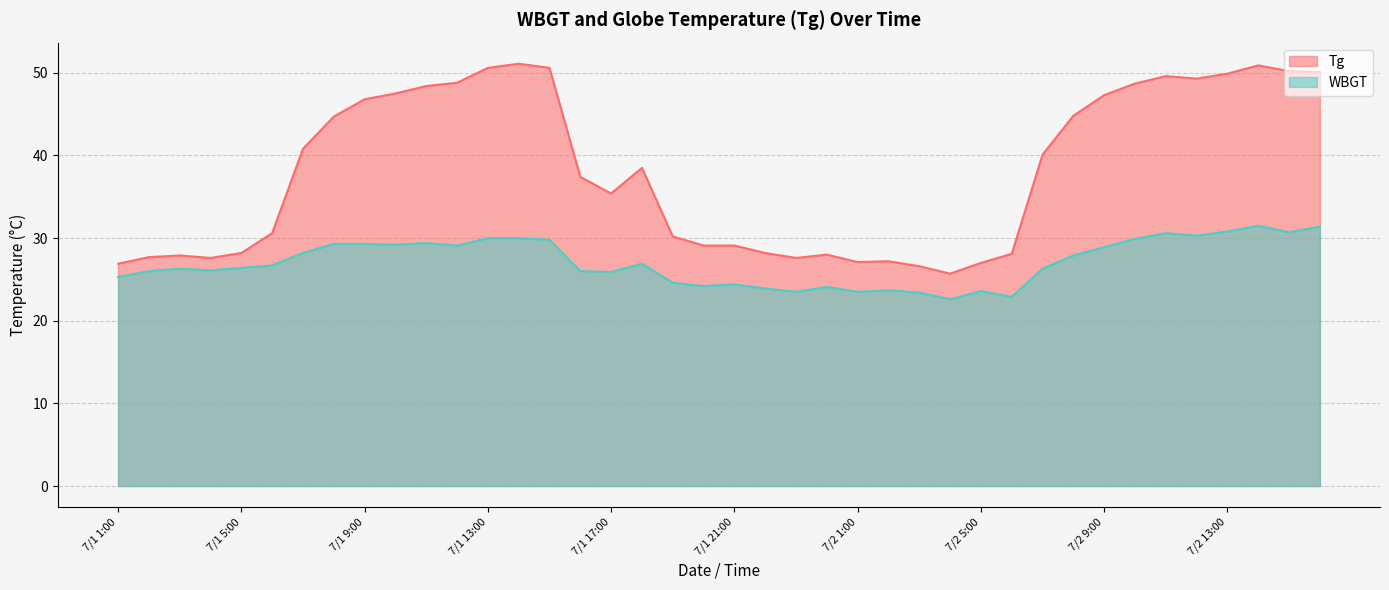

What is the sum of the Tg values at 7/2 6:00 and 7/2 11:00?

77.7